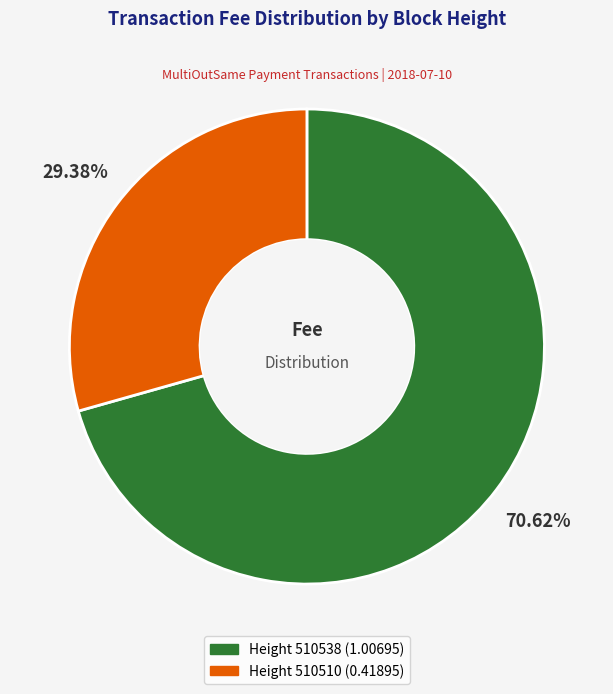

Is there any slice that represents more than half of the pie?

Yes